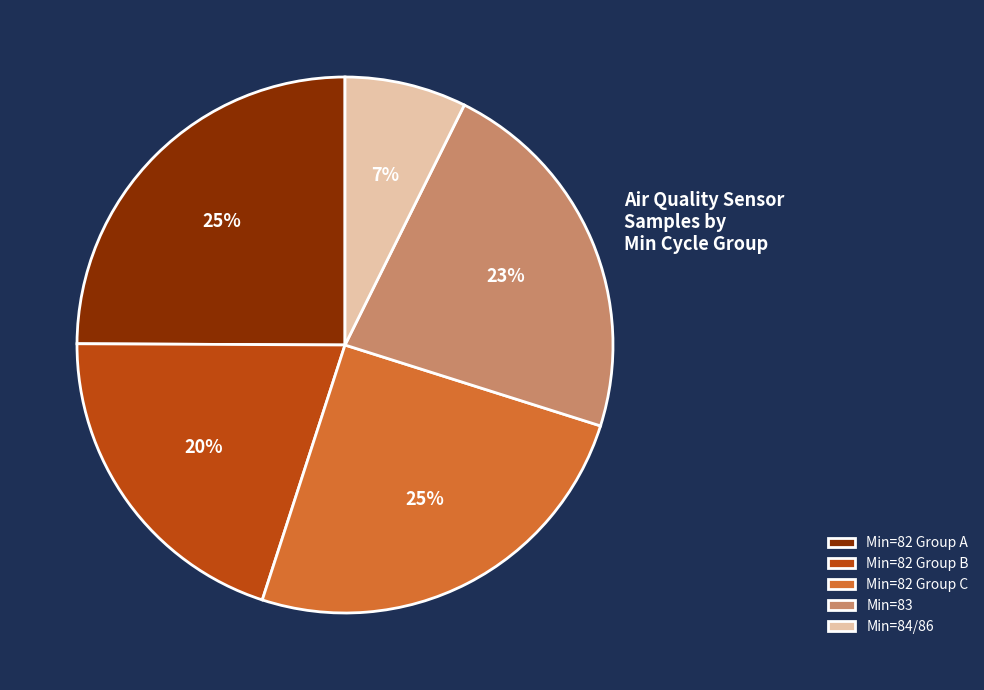

What percentage is the Min=82 Group B slice, to the nearest percent?

20%